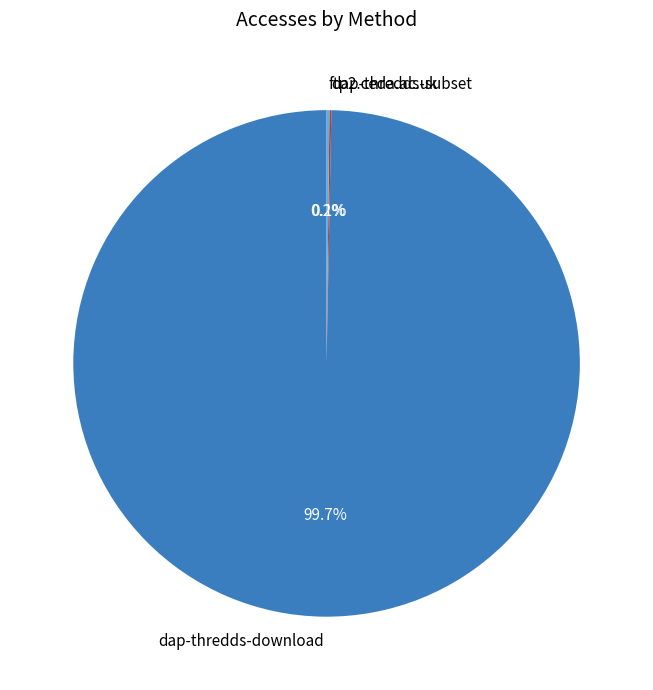

To the nearest percent, what portion does dap-thredds-download represent?

100%